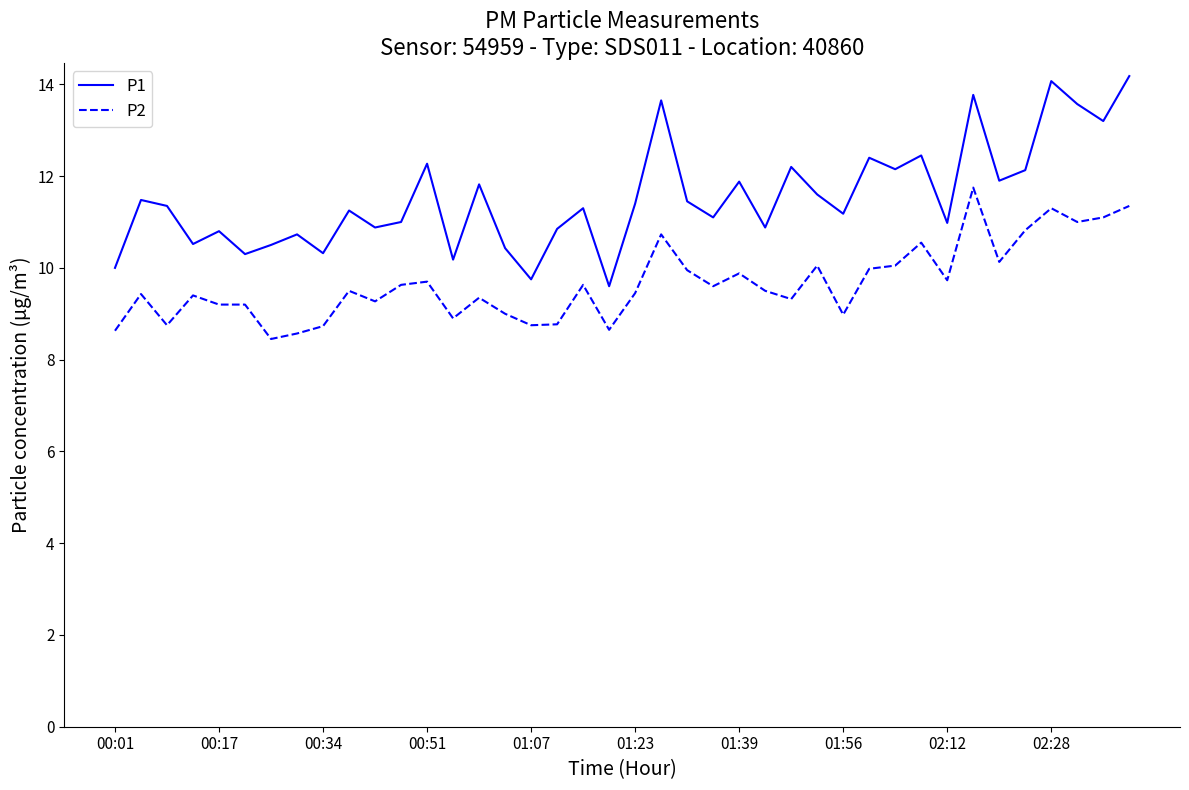

Which series has the largest total across all categories?

P1